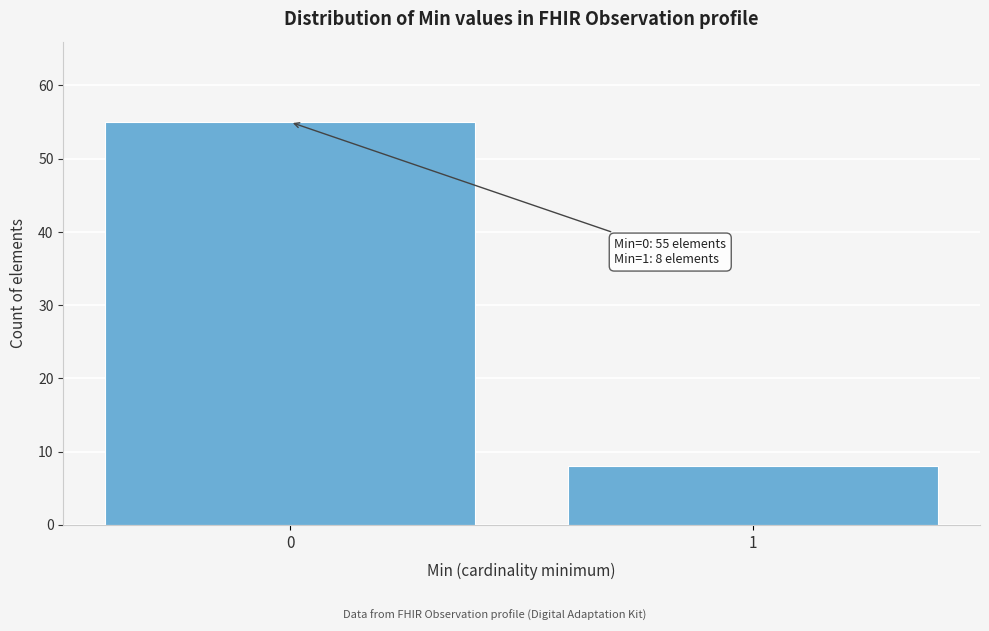

Reading right to left, list all the values displayed in this chart.

8	55